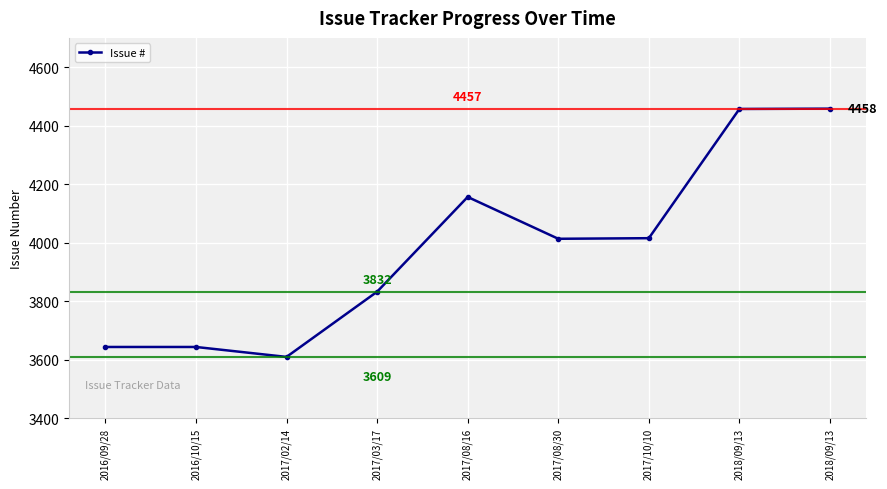

How many data points are less than 4013?

4